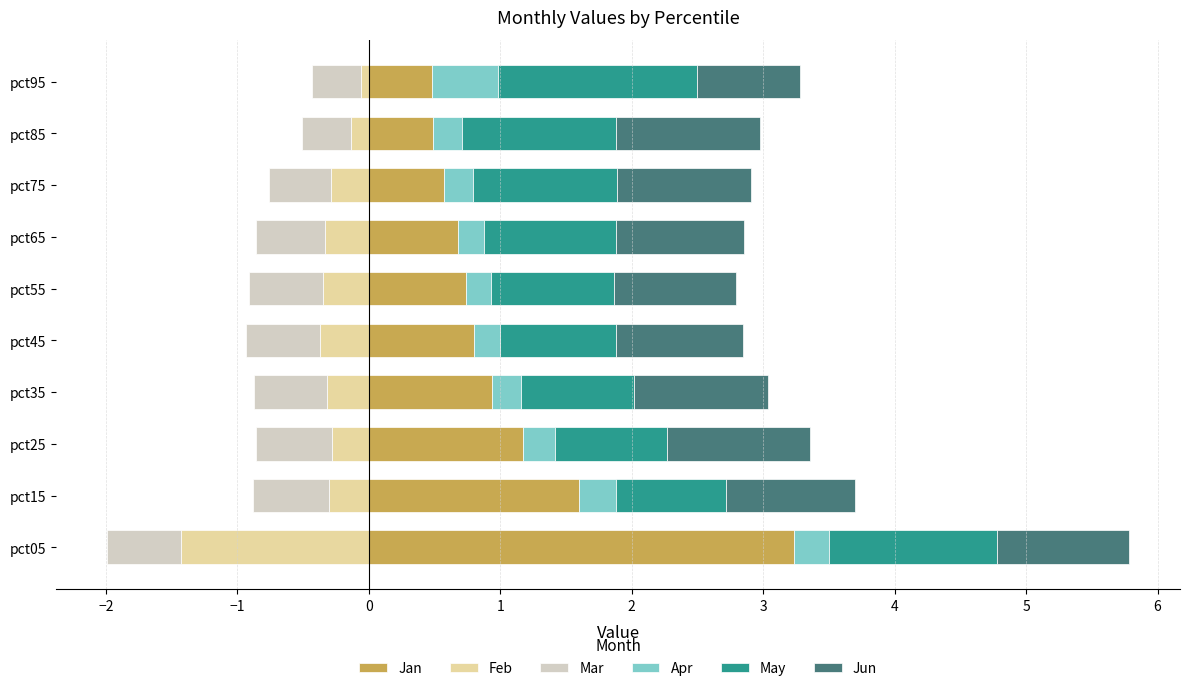

Is the value of Jan at pct95 greater than the value of Apr at pct25?

Yes